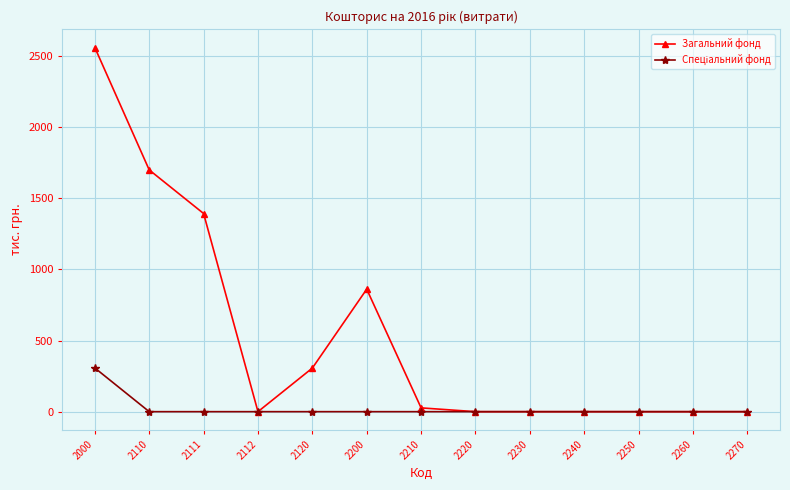

Which category has the highest value in the Загальний фонд series?

2000